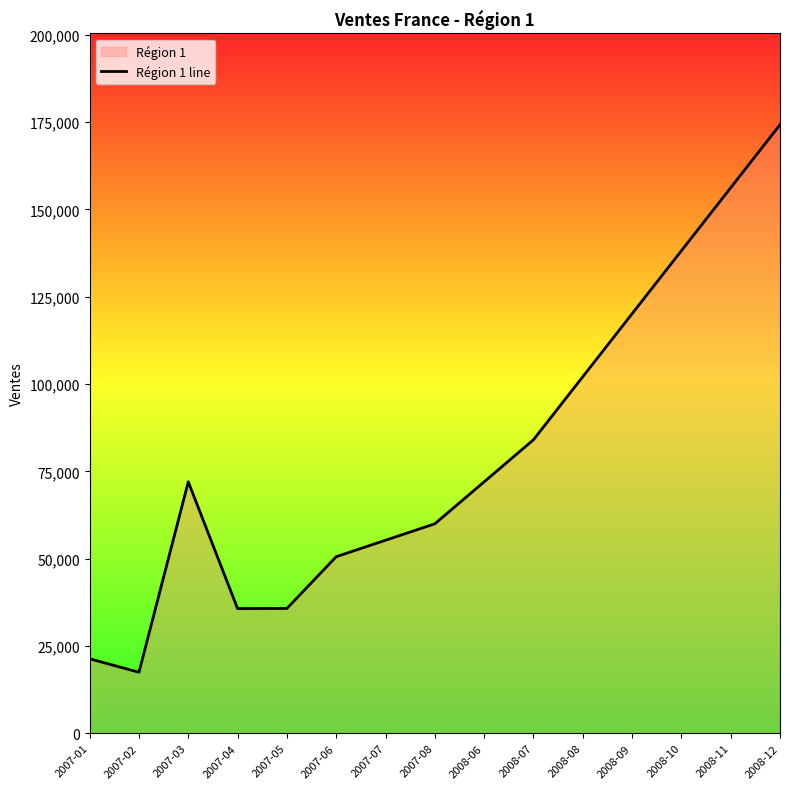

Reading left to right, what are all the values shown in this chart?

21333.3	17476.2	72000.0	35709.0	35743.9	50568.7	55274.1	59979.5	72000.0	84038.8	102079.5	120120.3	138161.0	156201.8	174242.5